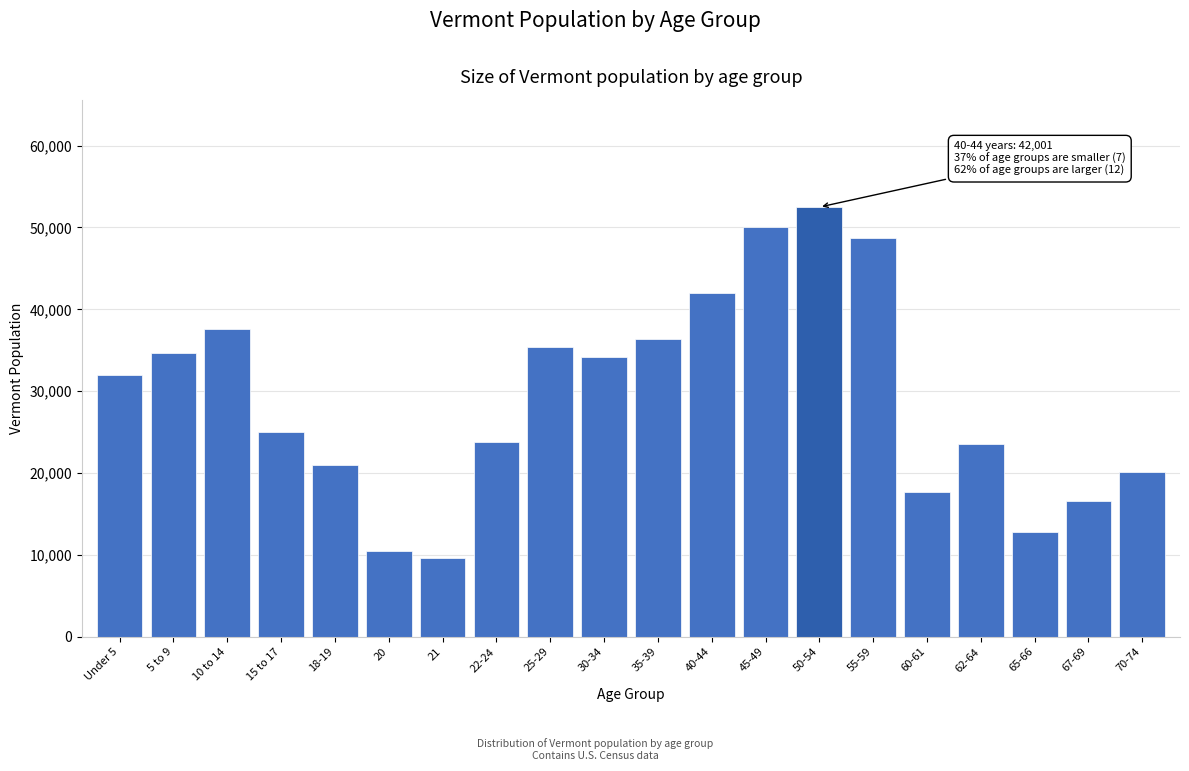

The value at 67-69 is 7031. True or false?

False